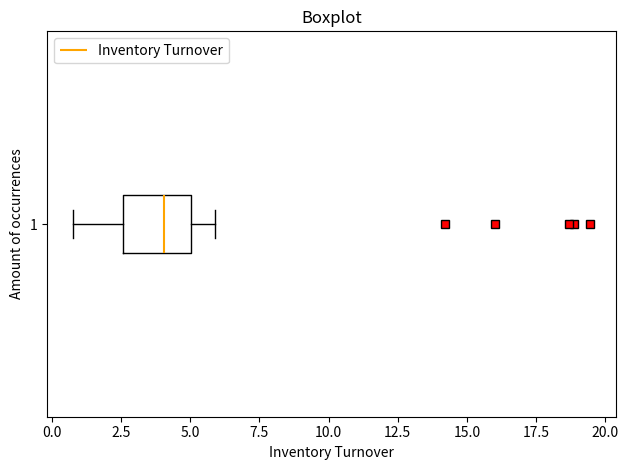

Where does the right whisker of the box at y = 1 end on the x-axis? The values are not printed on the chart, so give them approximately, as read against the axis.

6.0